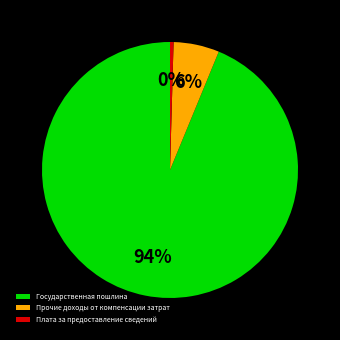

Which slice is the smallest?

Плата за предоставление сведений